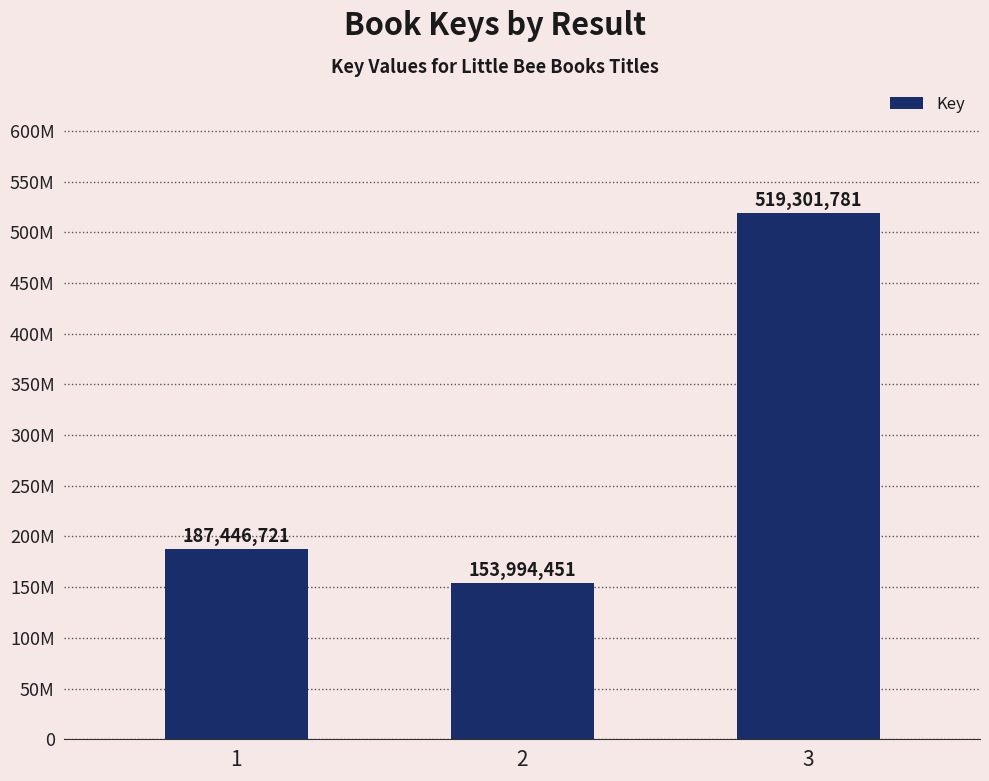

What is the sum of the values at 3 and 1?

706748502